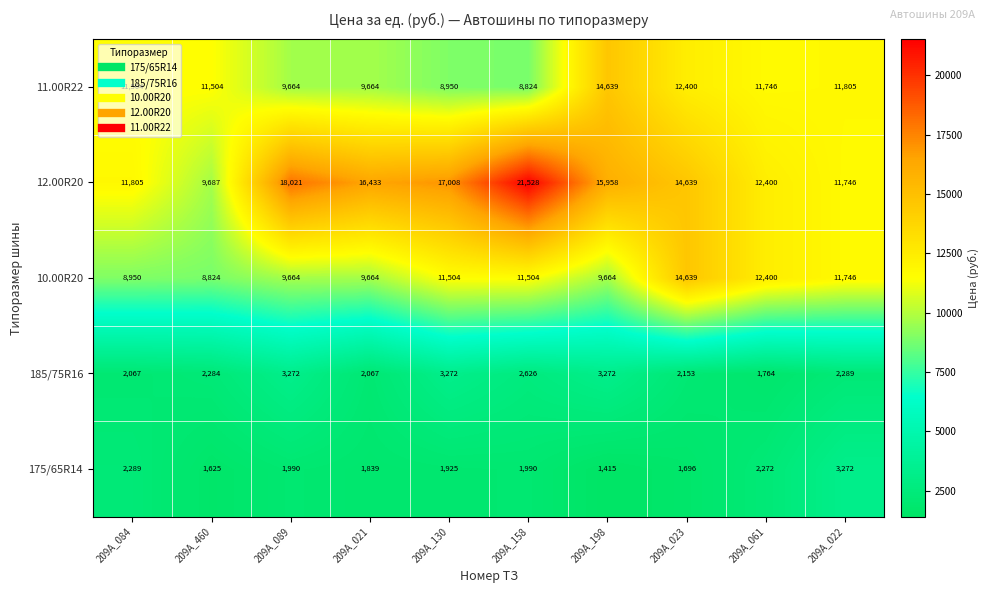

What is the smallest value displayed?

1415